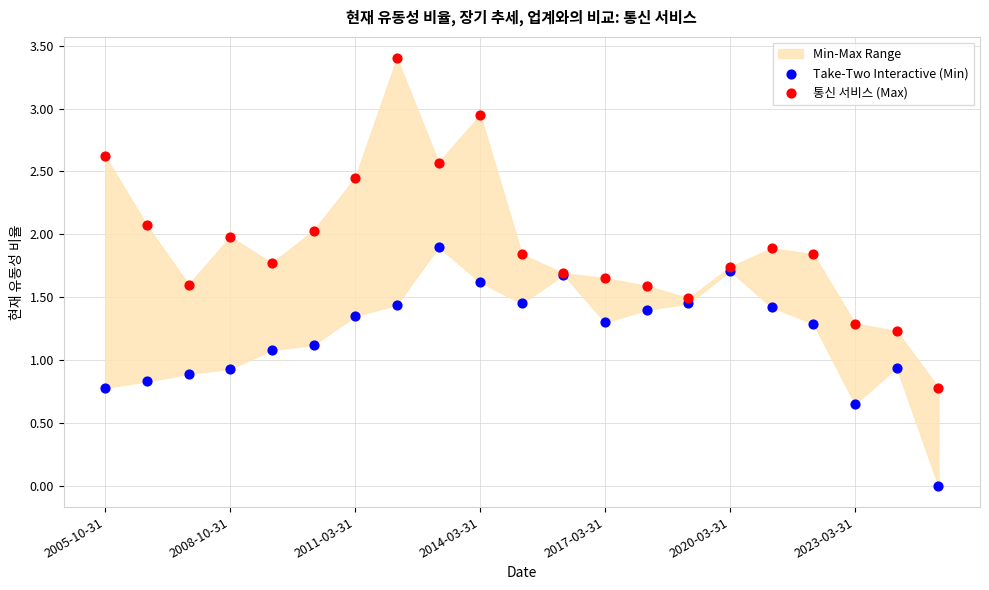

Which series has the widest spread of Y values?

통신 서비스 (Max)